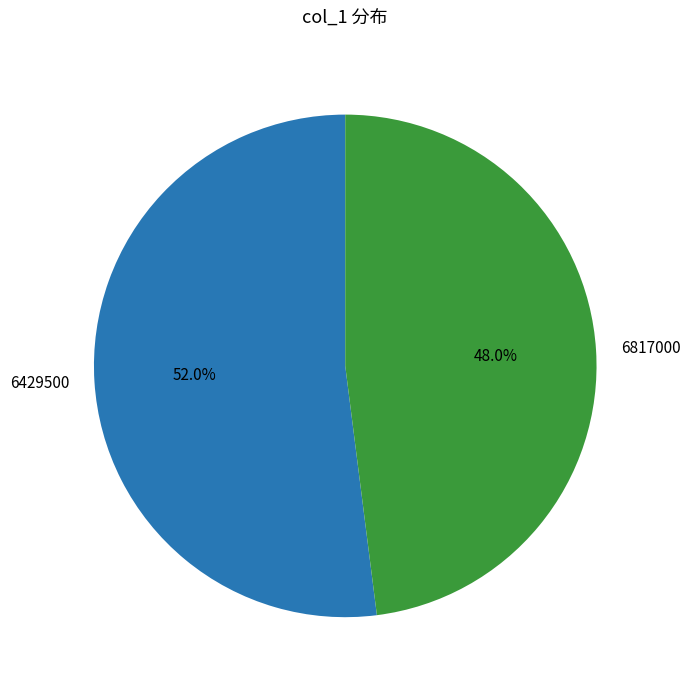

Combined, do 6817000 and 6429500 account for over 50%?

Yes